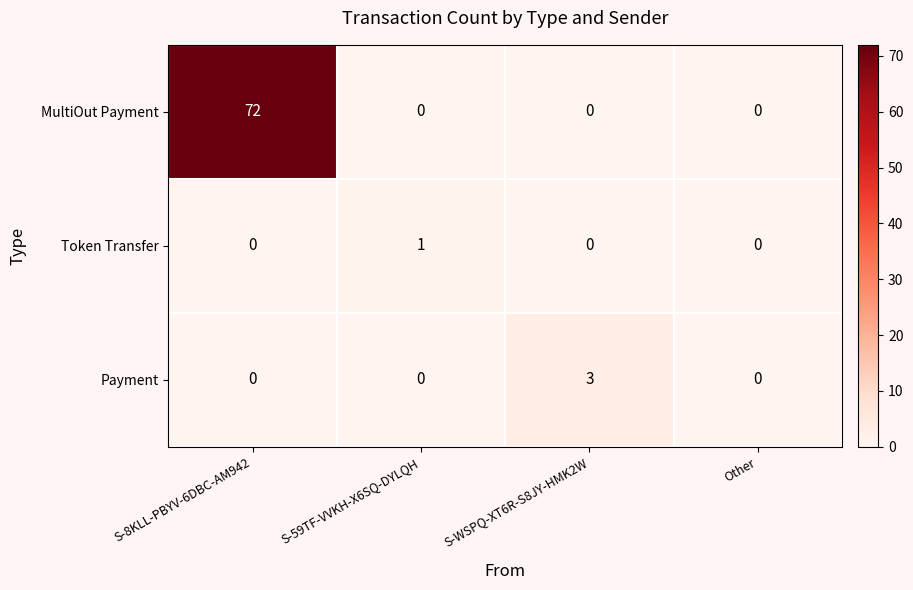

Which series has the largest total across all categories?

MultiOut Payment